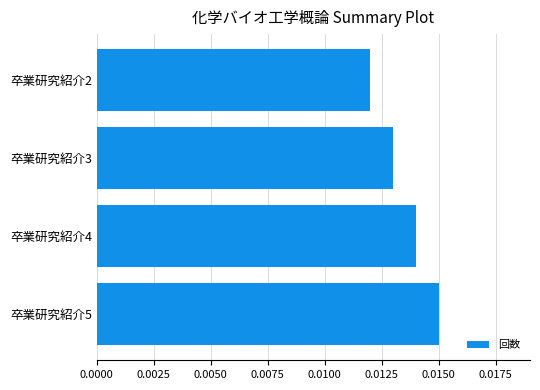

Rank the categories by value from highest to lowest.

卒業研究紹介5, 卒業研究紹介4, 卒業研究紹介3, 卒業研究紹介2